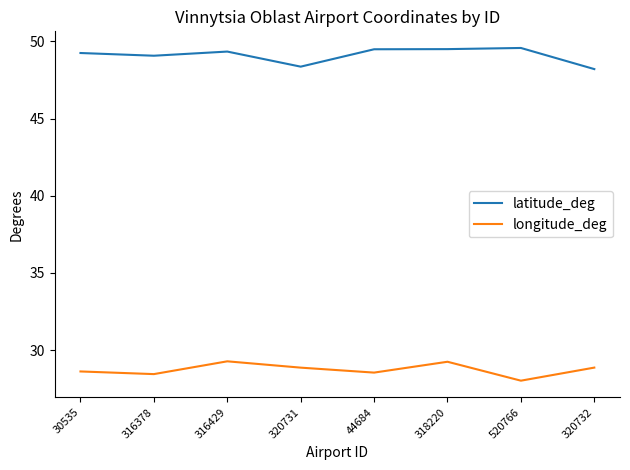

What is the spread (max minus min) of values at 318220?

20.3